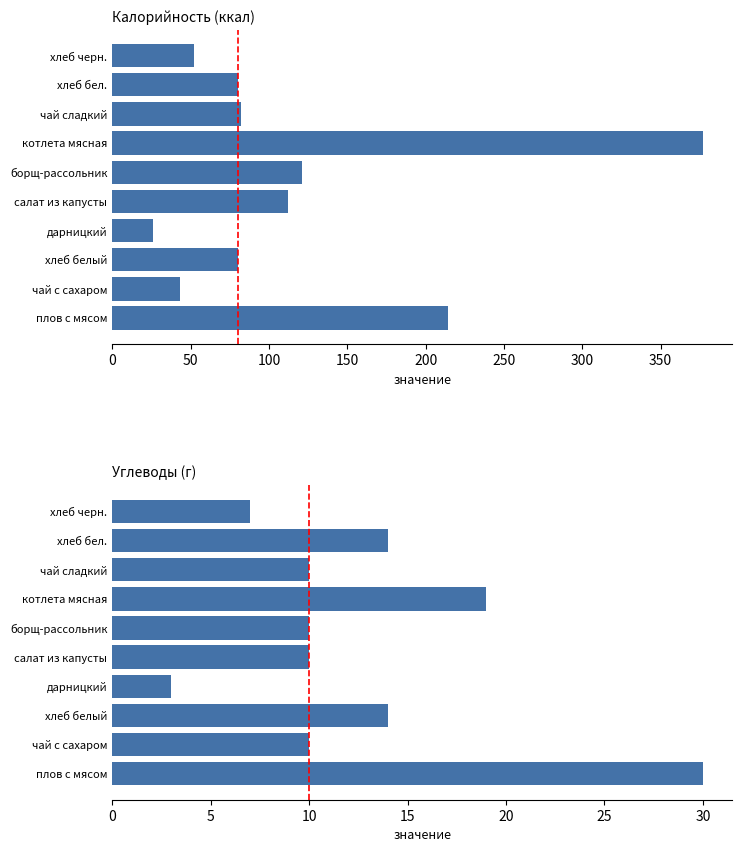

What is the difference between the maximum and second lowest values in the Углеводы series?

23